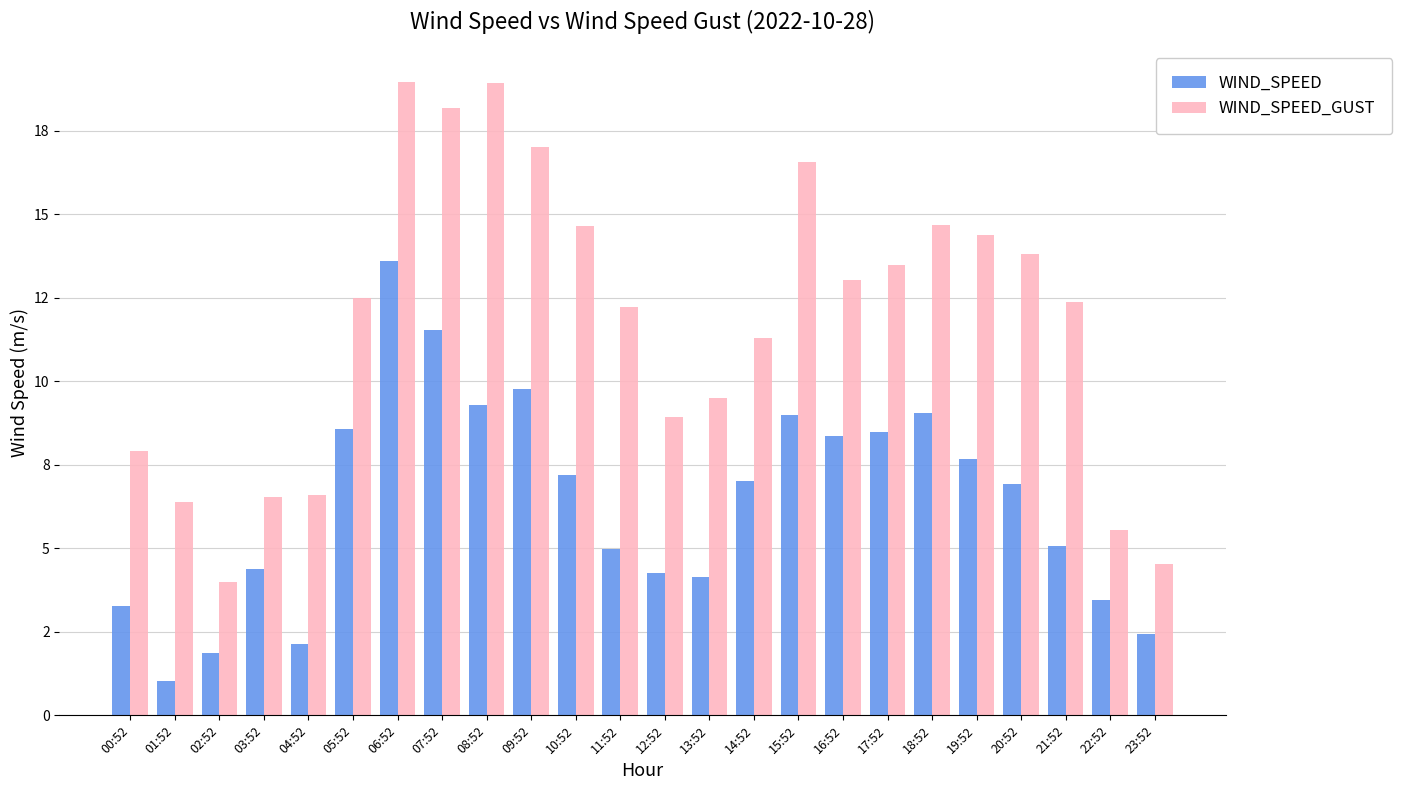

Between 02:52 and 10:52, which is larger?

10:52